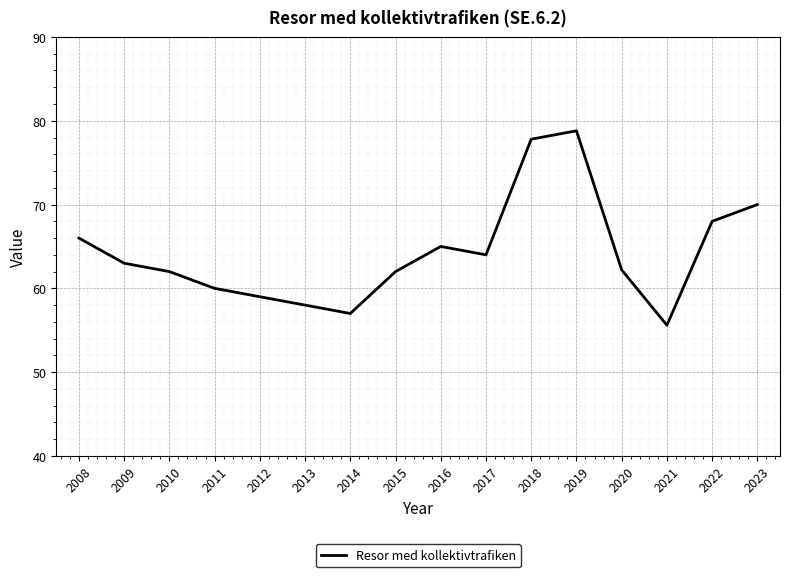

What is the difference between the maximum and minimum values?

23.2